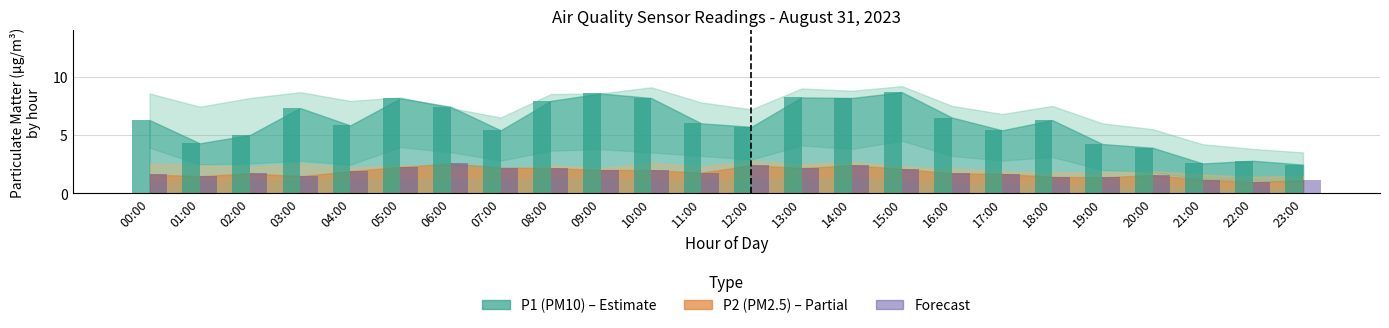

What is the spread (max minus min) of values at 00:00?

4.7